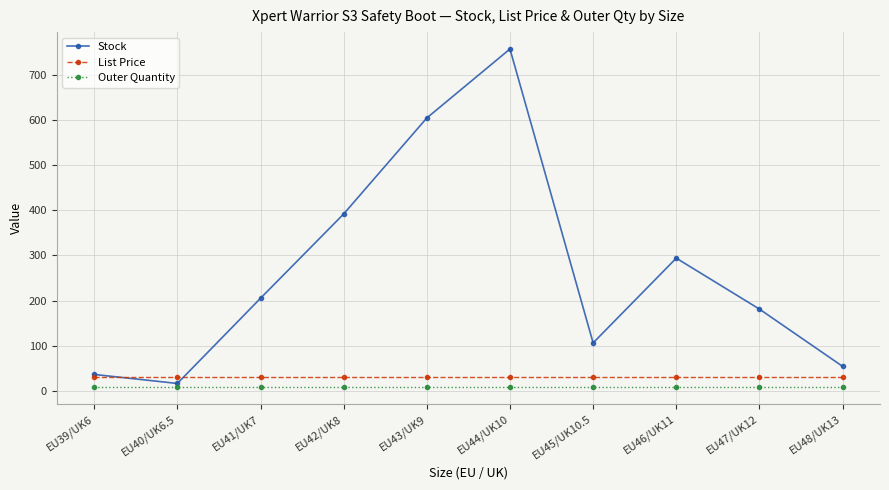

Is it true that Stock equals 196.4 at EU42/UK8?

False